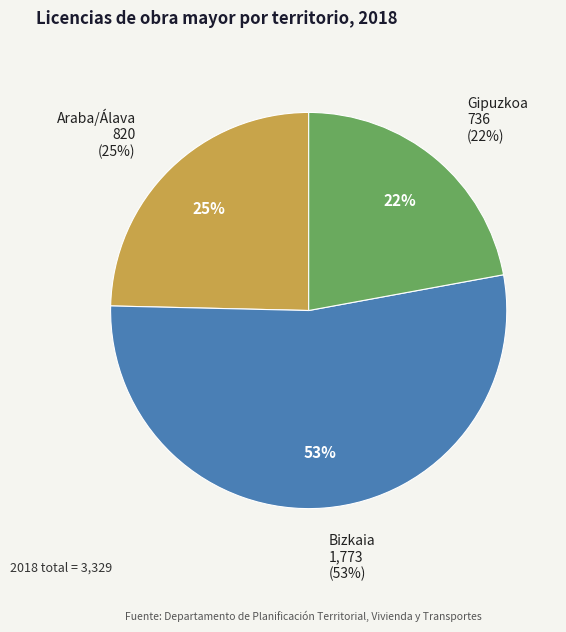

Which has a higher value, Bizkaia or Gipuzkoa?

Bizkaia